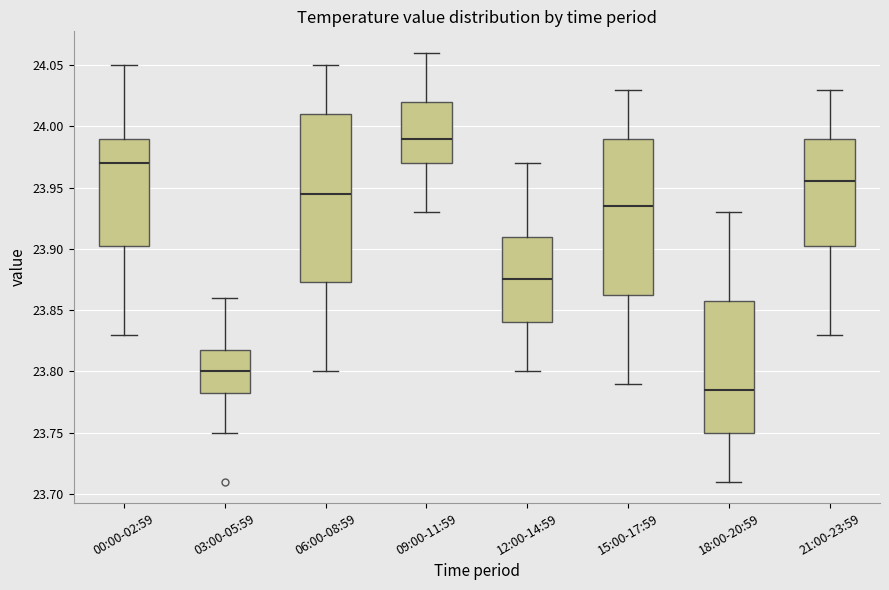

Reading left to right, read every box against the y-axis: the position of its median line, the range the box covers, and the ends of its whiskers. The values are not printed on the chart, so give them approximately, as read against the axis.

00:00-02:59: median 23.970, box 23.905 to 23.990, whiskers 23.830 to 24.050
03:00-05:59: median 23.800, box 23.785 to 23.820, whiskers 23.750 to 23.860
06:00-08:59: median 23.945, box 23.875 to 24.010, whiskers 23.800 to 24.050
09:00-11:59: median 23.990, box 23.970 to 24.020, whiskers 23.930 to 24.060
12:00-14:59: median 23.875, box 23.840 to 23.910, whiskers 23.800 to 23.970
15:00-17:59: median 23.935, box 23.865 to 23.990, whiskers 23.790 to 24.030
18:00-20:59: median 23.785, box 23.750 to 23.860, whiskers 23.710 to 23.930
21:00-23:59: median 23.955, box 23.905 to 23.990, whiskers 23.830 to 24.030